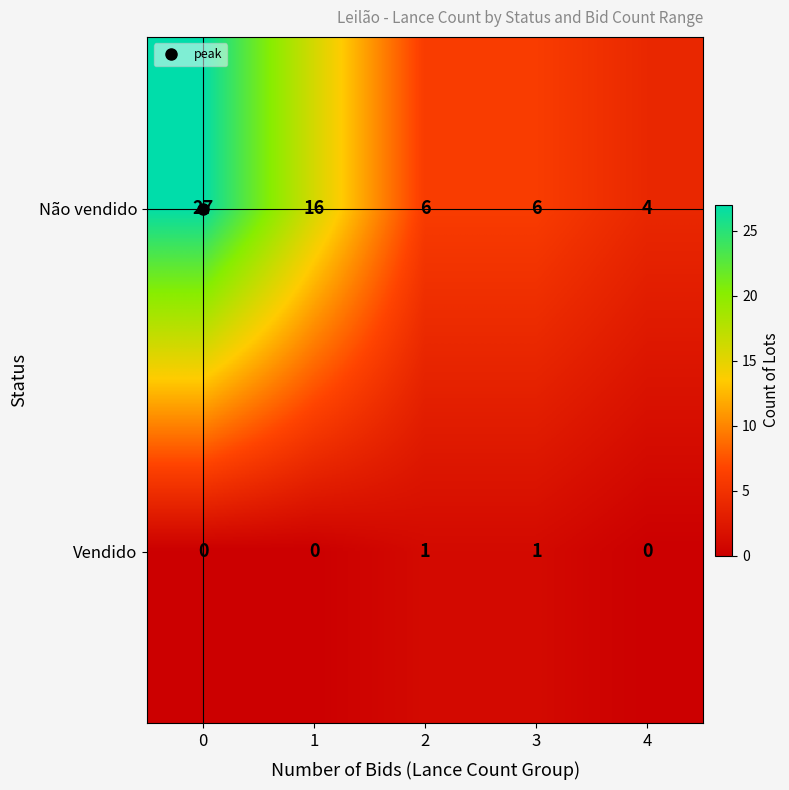

How many categories are shown in the chart?

5